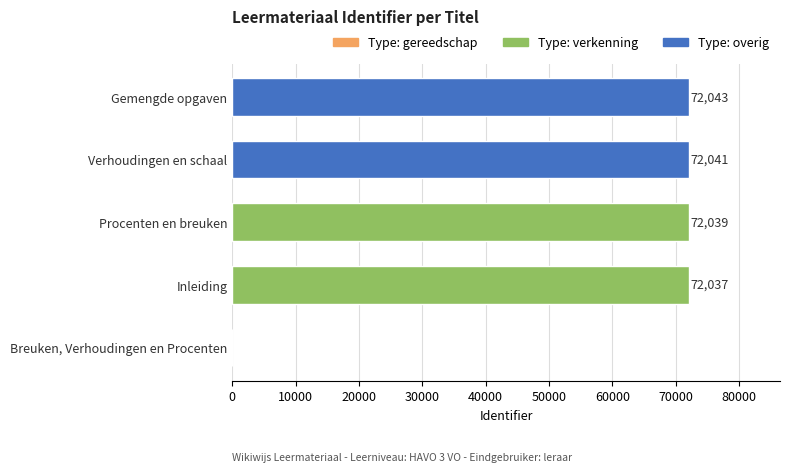

What is the sum of all values?

288160